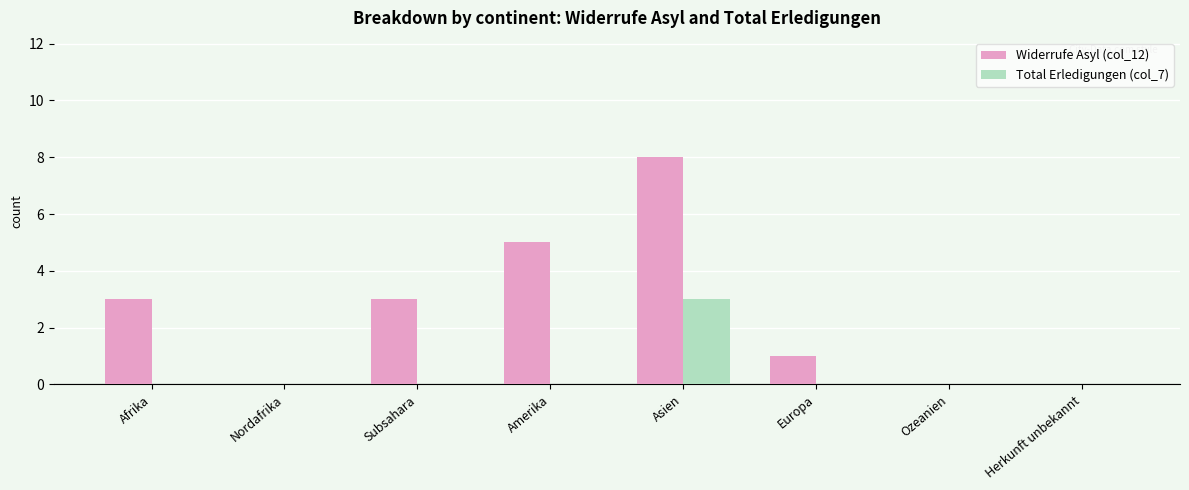

What is the maximum value for Widerrufe Asyl (col_12)?

8